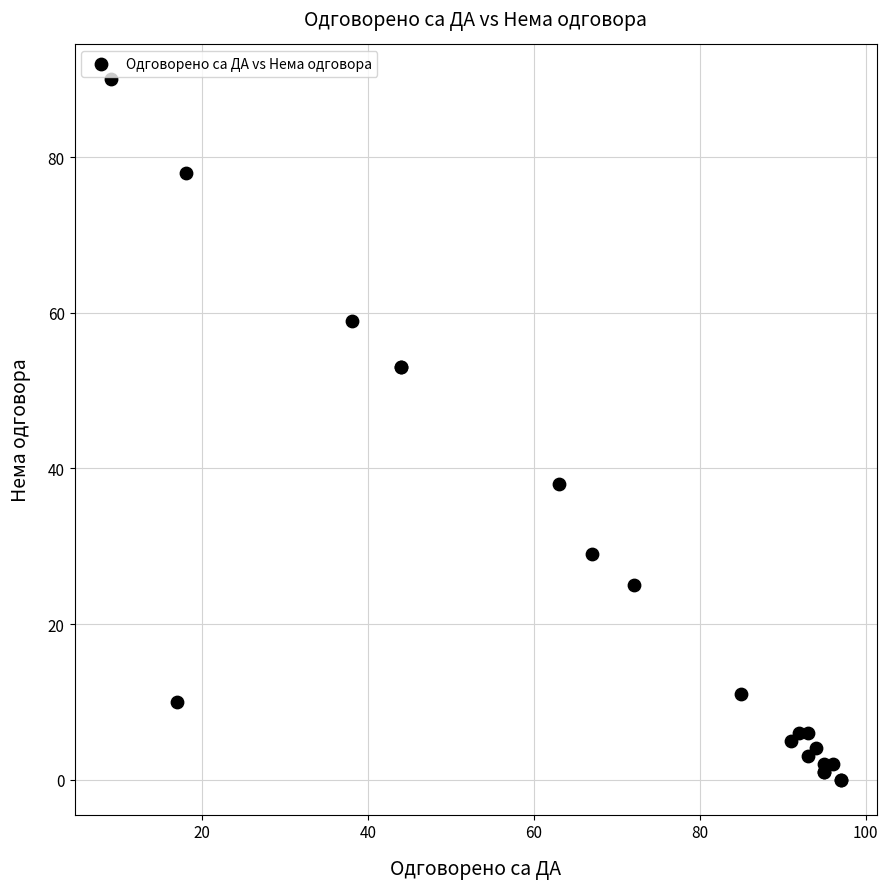

What Y value in the scatter plot is closest to 45?

38